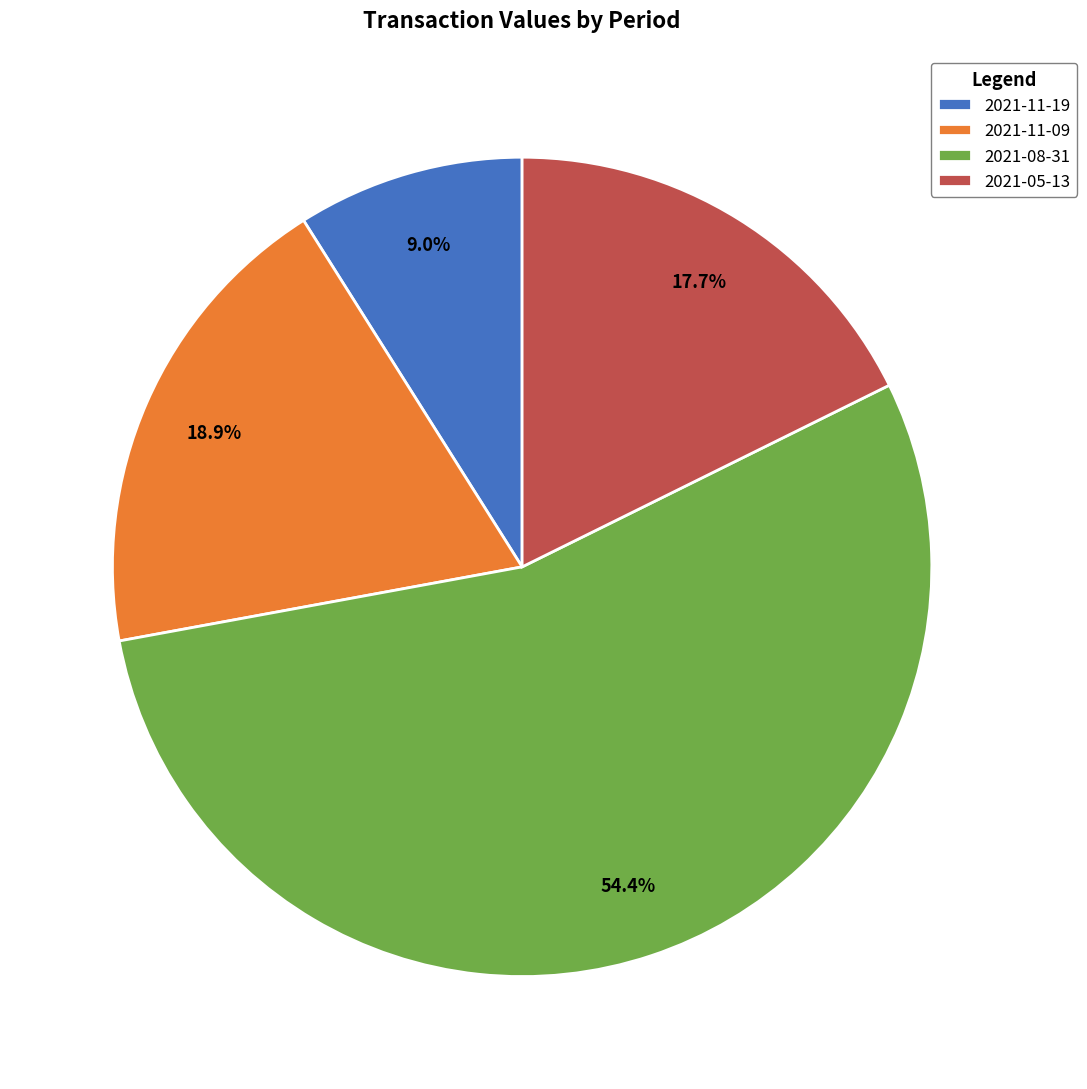

Rank the categories by value from highest to lowest.

2021-08-31, 2021-11-09, 2021-05-13, 2021-11-19